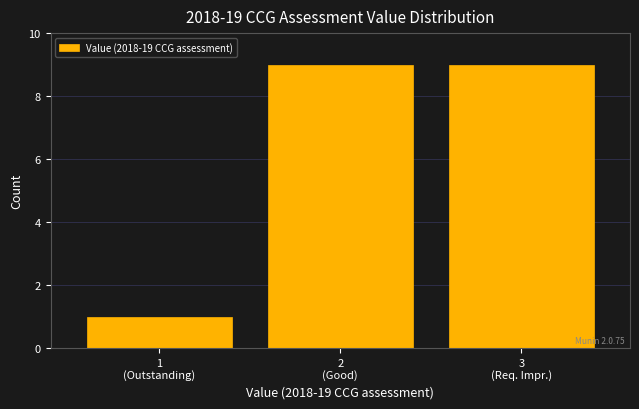

Reading left to right, list all the values displayed in this chart.

1	9	9